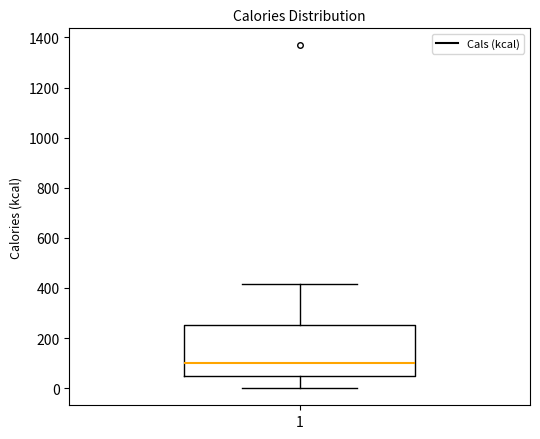

Transcribe this box plot: give where the median line is, the range the box spans, and where the two whiskers end, as read against the y-axis. The values are not printed on the chart, so give them approximately, as read against the axis.

median 100, box 60 to 260, whiskers 0 to 420